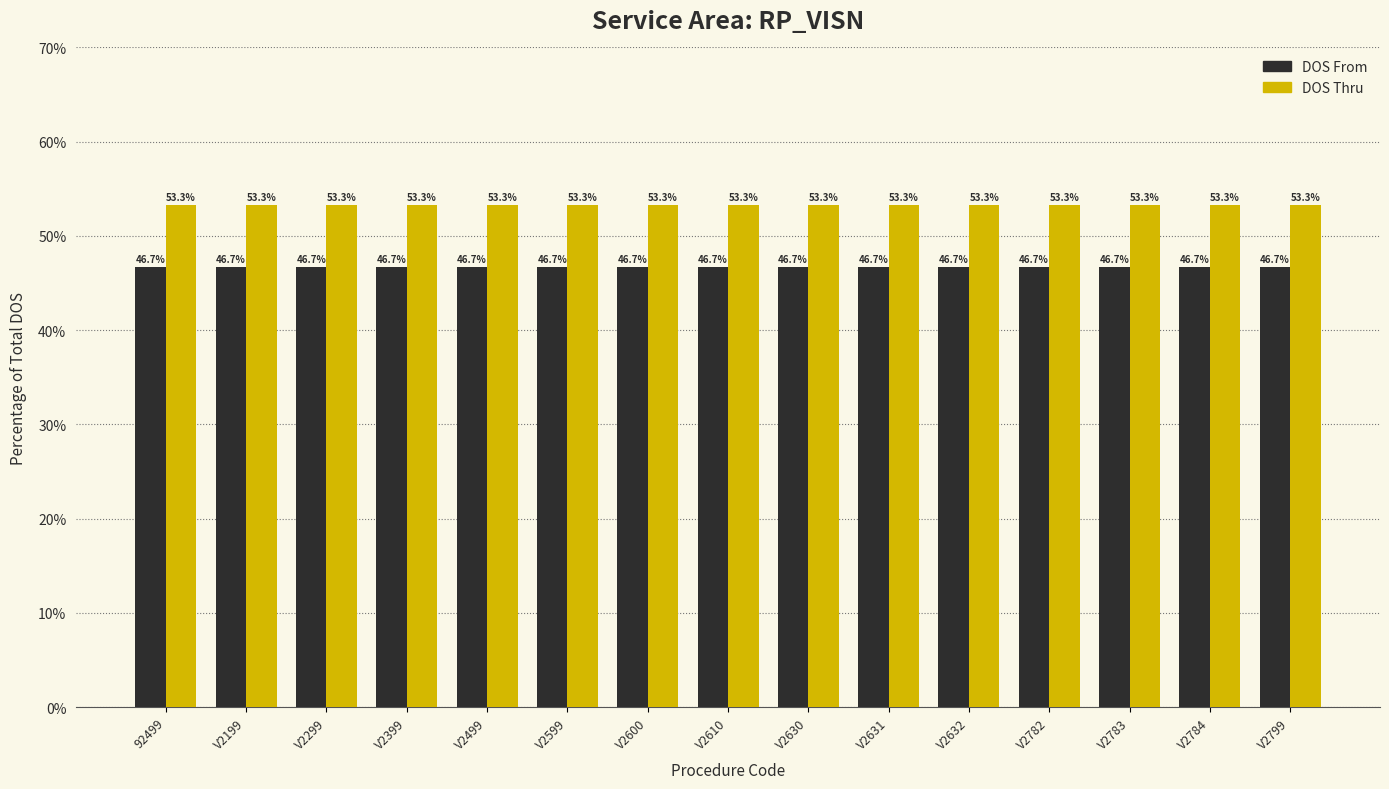

What is the spread (max minus min) of values at V2632?

6.6